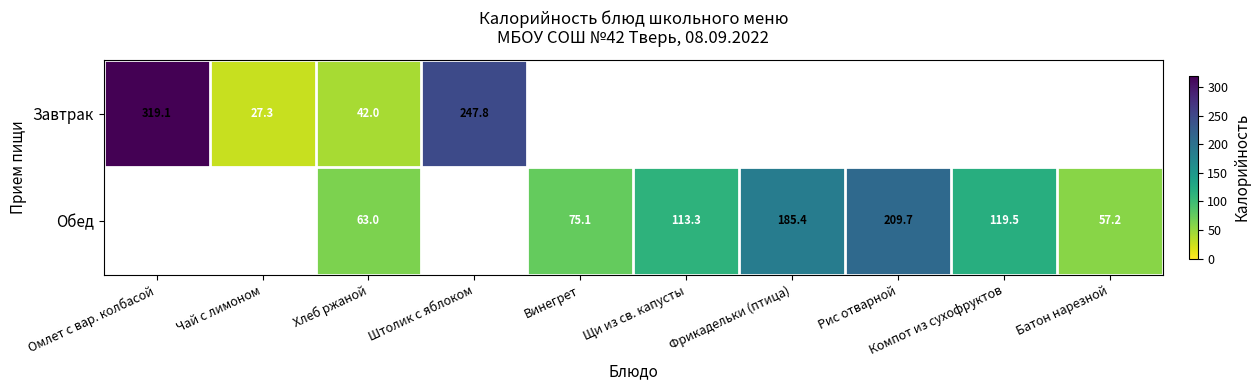

True or false: Завтрак has a value of 27.3 at Чай с лимоном.

True